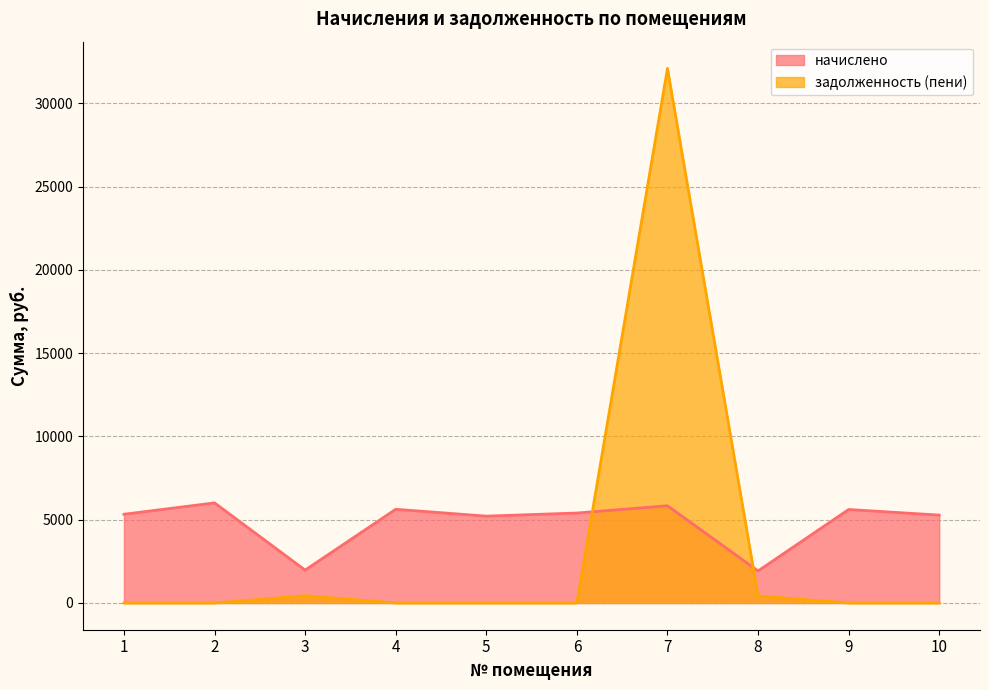

In задолженность (пени), how many points are higher than both neighbors (excluding endpoints)?

2